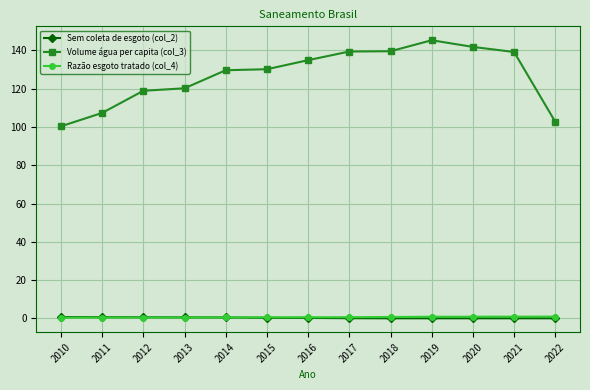

Which category has the highest value across all series?

2019